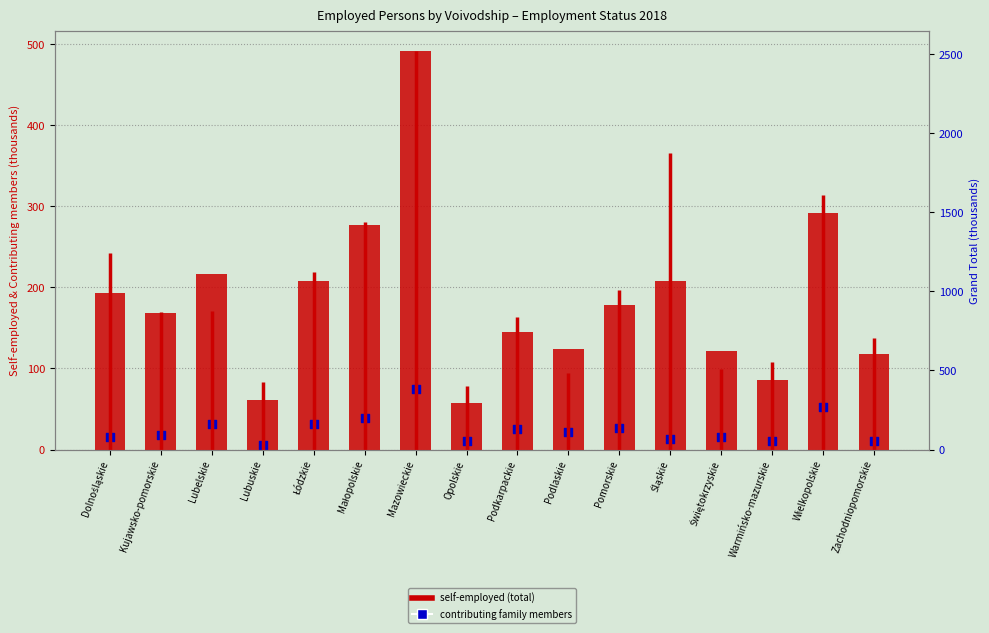

Which series contains the lowest Y value?

contributing family members